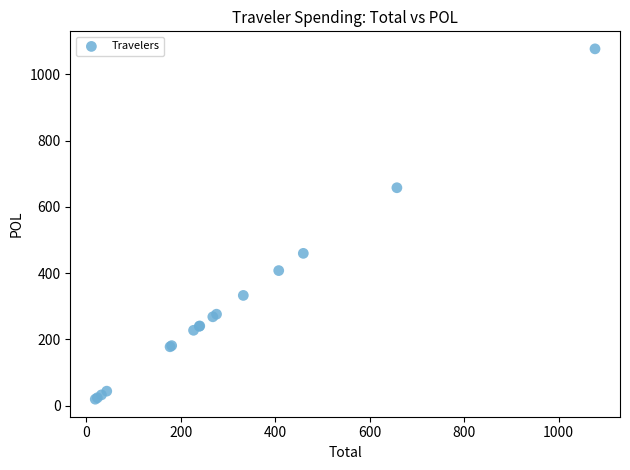

What Y value in the scatter plot is closest to 548?

459.7